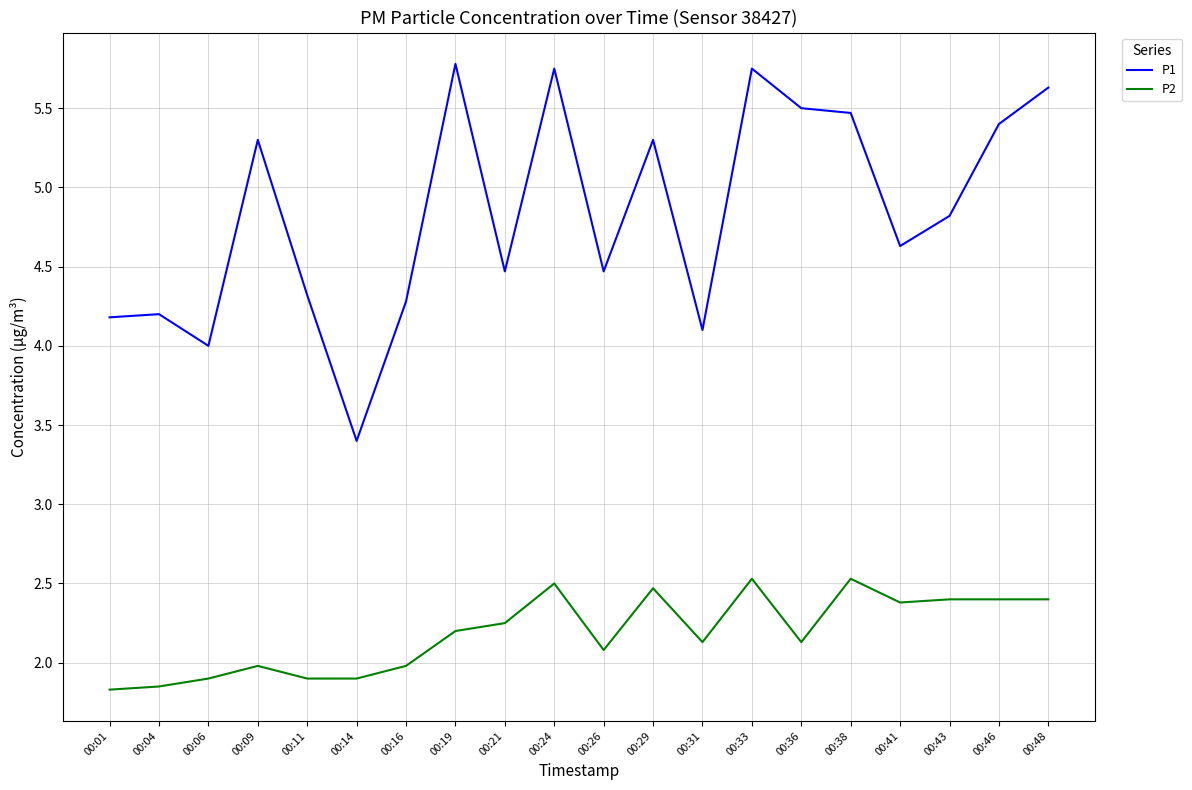

What is the approximate value of P1 at 00:21?

4.5